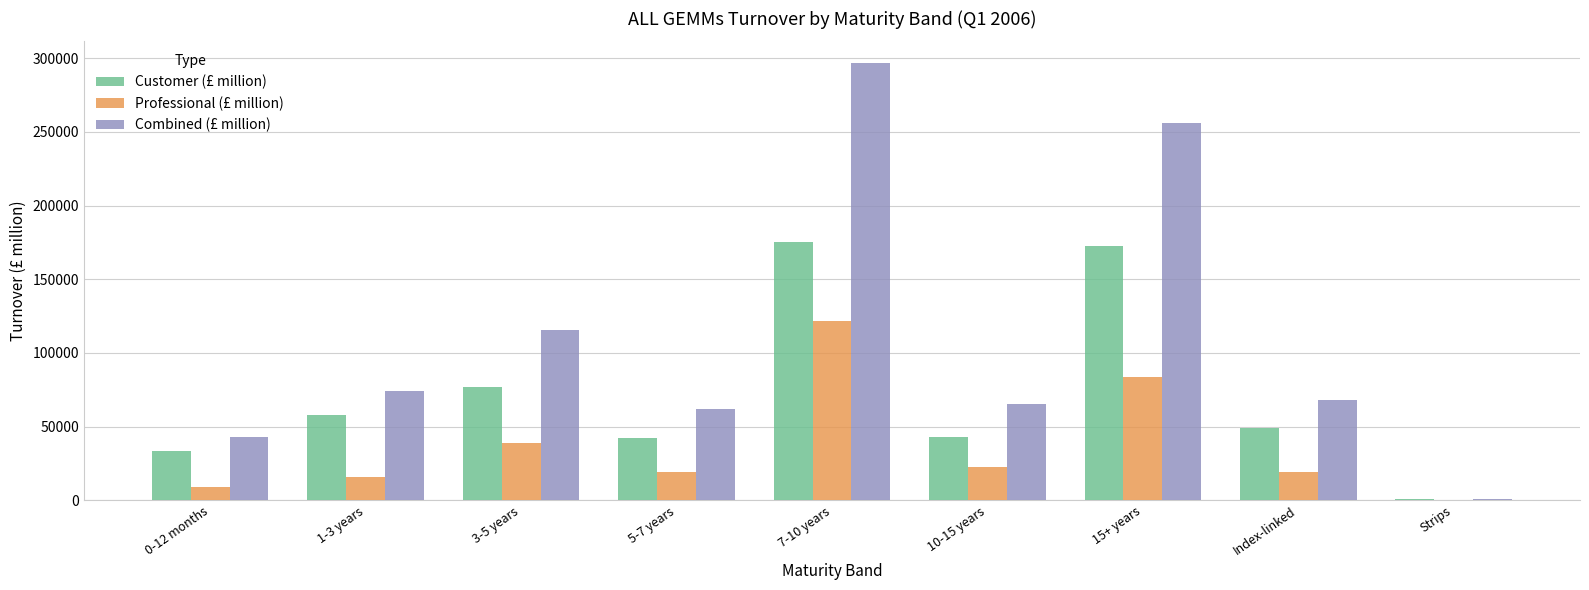

What is the sum of the Combined (£ million) values at 7-10 years and 3-5 years?

412043.7